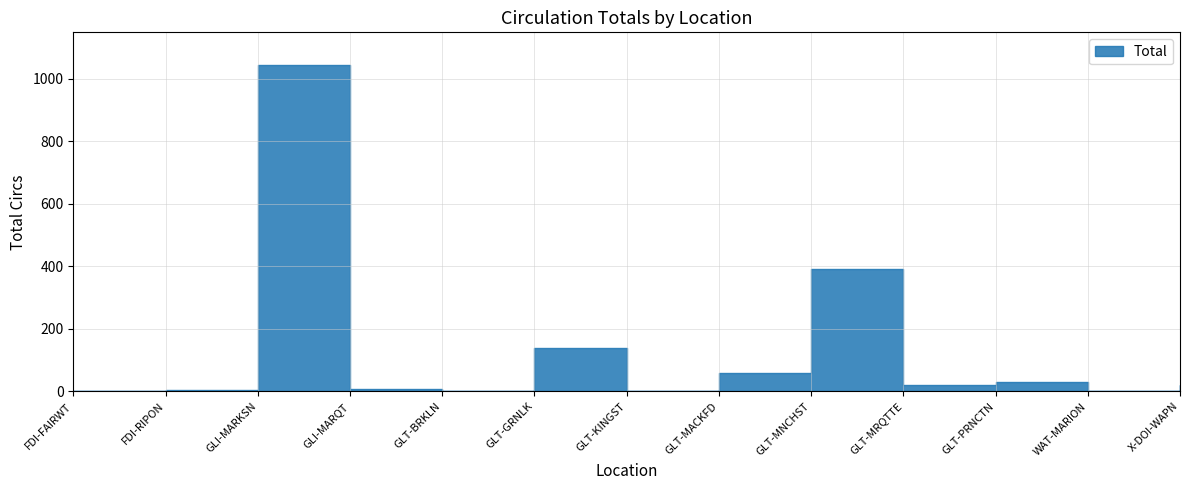

At which label does the data first exceed 19?

GLI-MARKSN